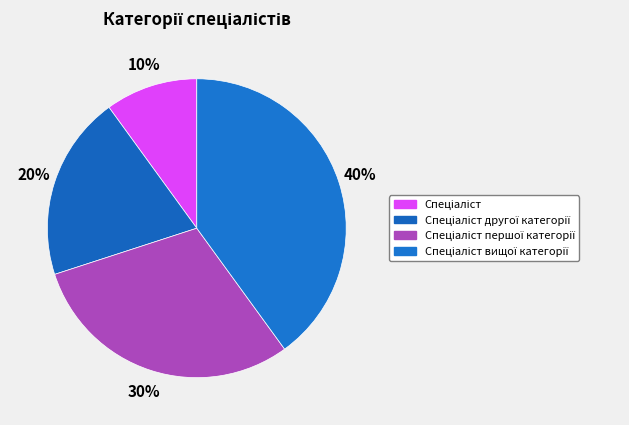

What is the ratio of the value at Спеціаліст першої категорії to the value at Спеціаліст другої категорії?

1.5